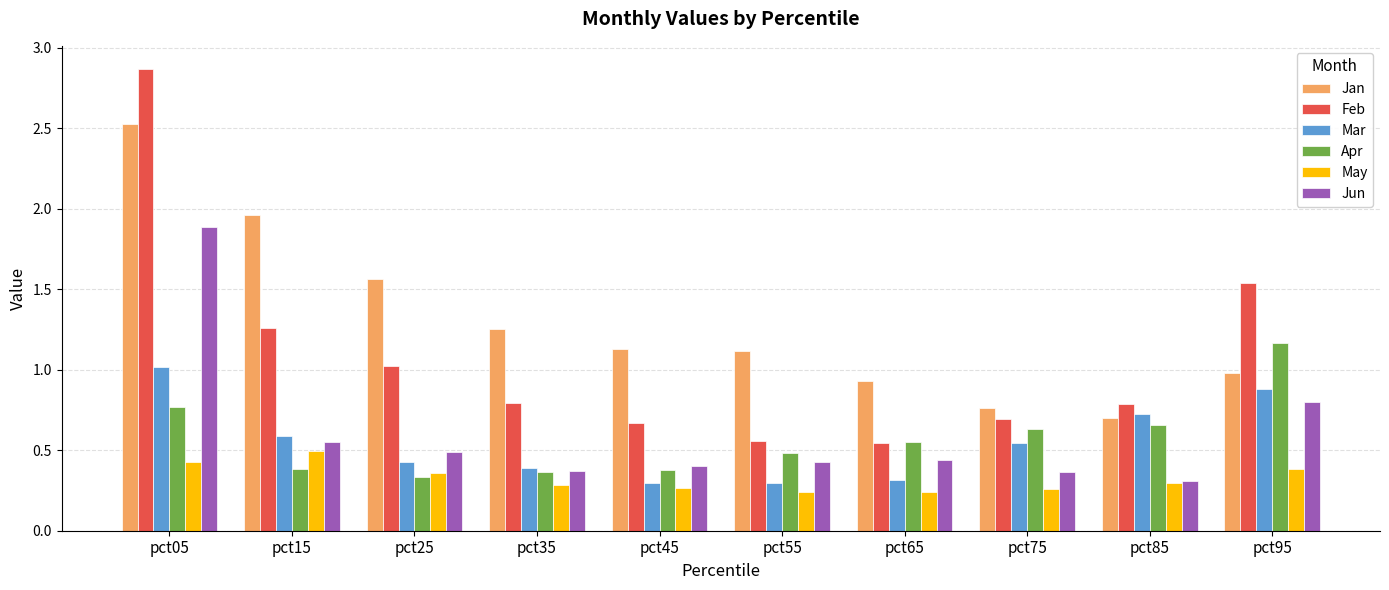

What is the difference between the Jan values at pct85 and pct75?

0.1